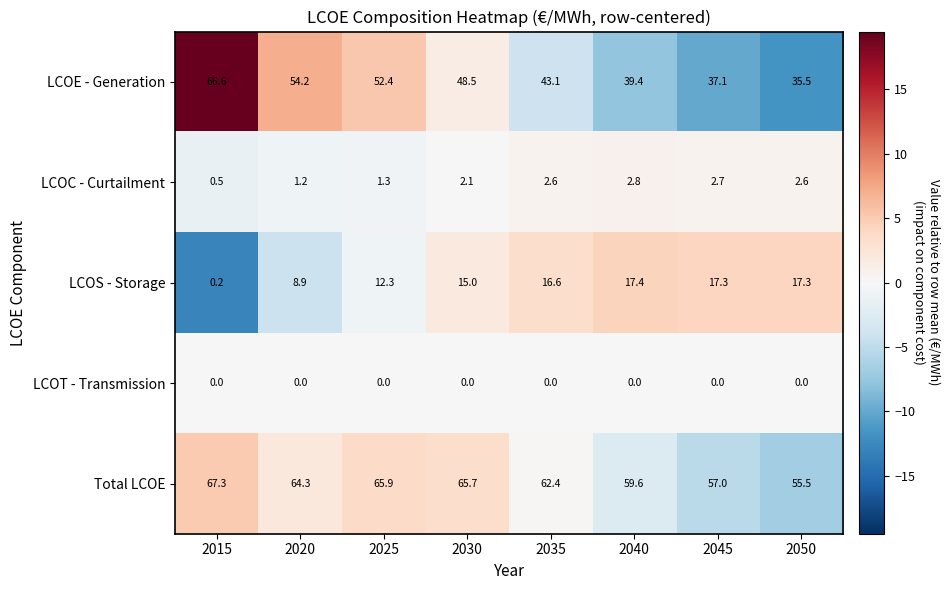

At which label does LCOS - Storage first exceed 16?

2035